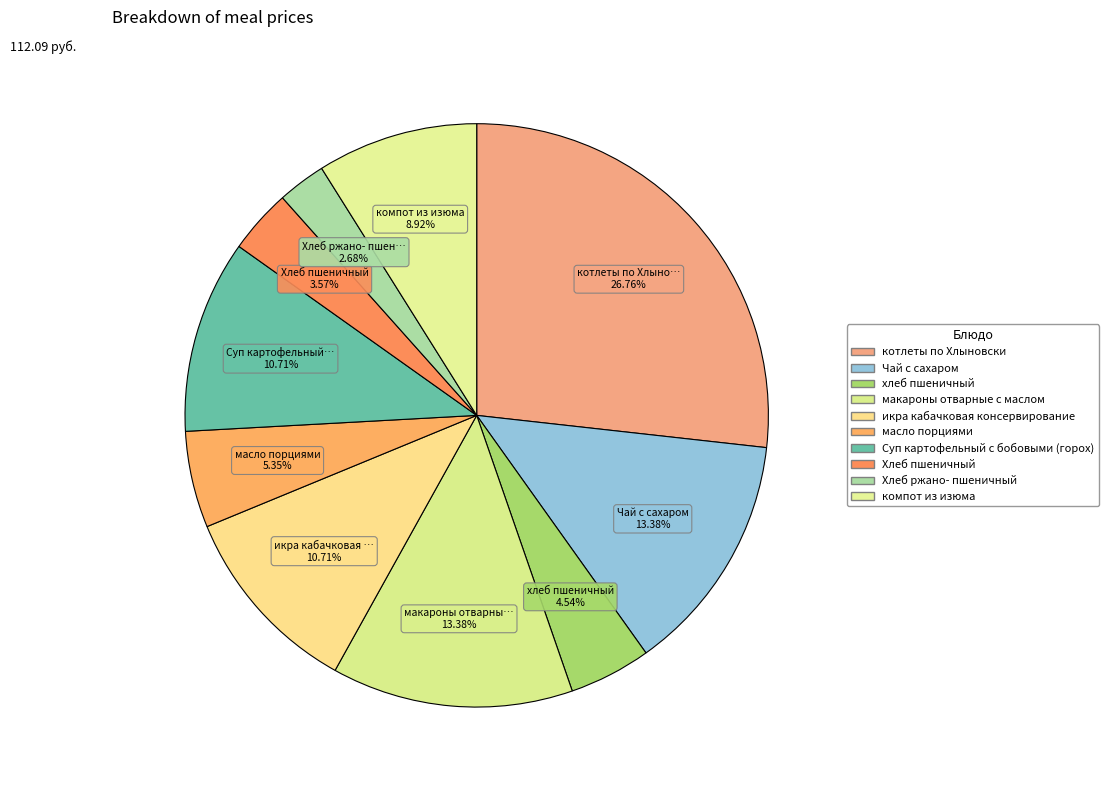

What percentage is NOT represented by котлеты по Хлыновски?

73.2%